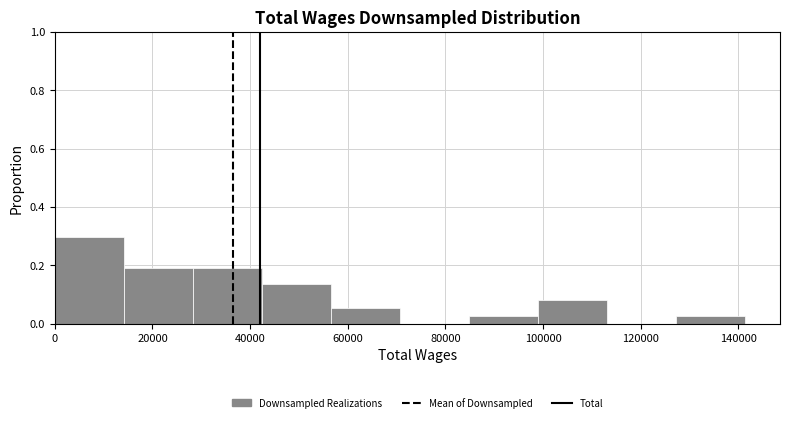

What is the height of the bar covering 56000 to 70000 on the x-axis? Neither the bar edges nor the heights are printed on the chart, so give them approximately, as read against the axes.

0.06